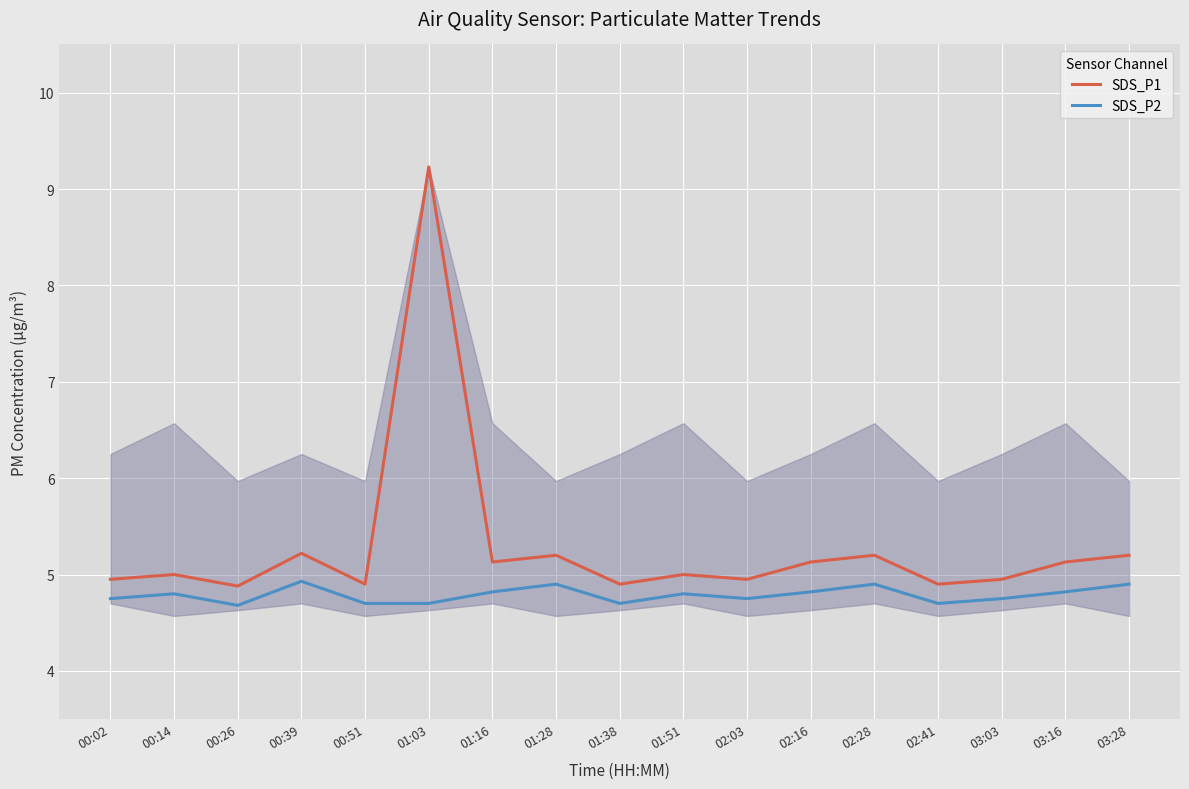

True or false: SDS_P2 and SDS_P1 cross at least once.

False